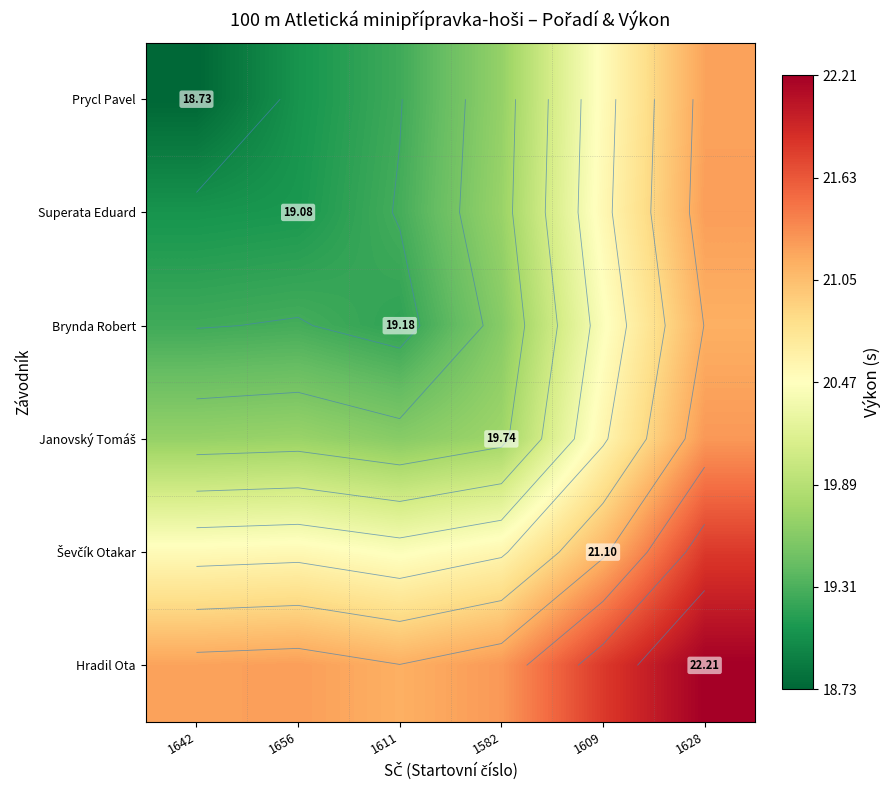

Where is Ševčík Otakar nearest to the value 21?

1609